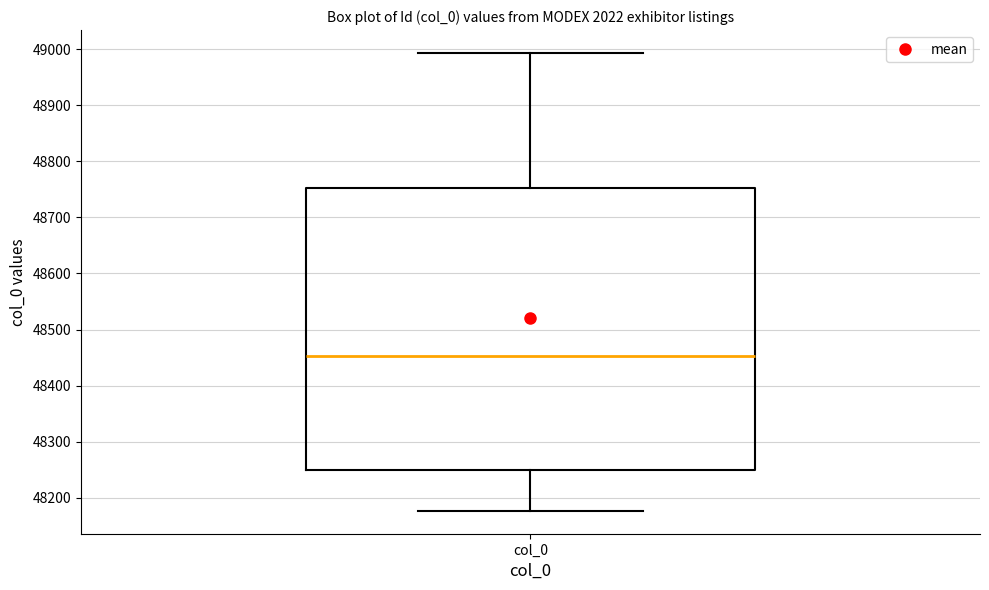

Read this box plot against the y-axis: the position of the median line, the range covered by the box, and the ends of both whiskers. The values are not printed on the chart, so give them approximately, as read against the axis.

median 48450, box 48250 to 48750, whiskers 48180 to 48990